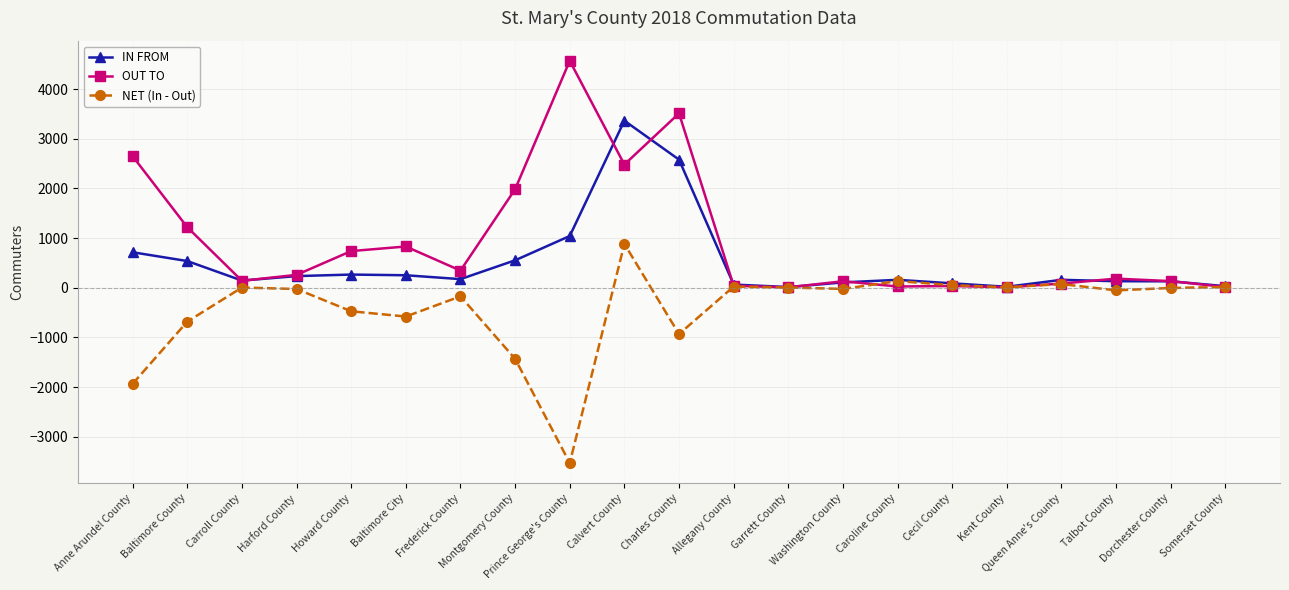

Is it true that NET (In - Out) equals -3459 at Anne Arundel County?

False